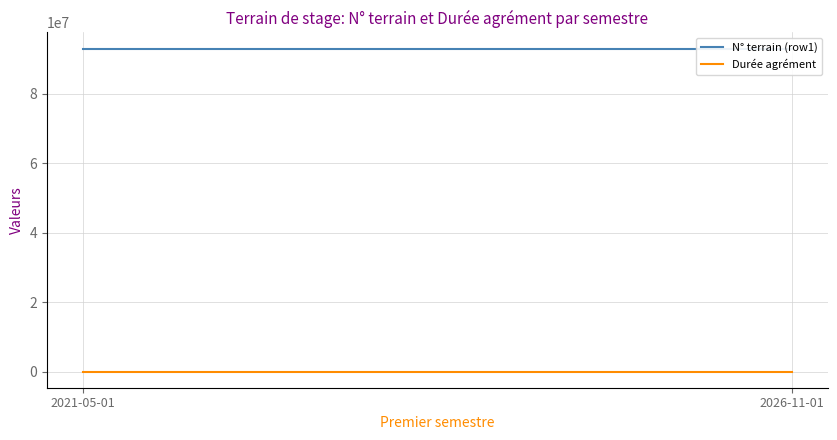

The value of Durée agrément at 2026-11-01 is 4. True or false?

False